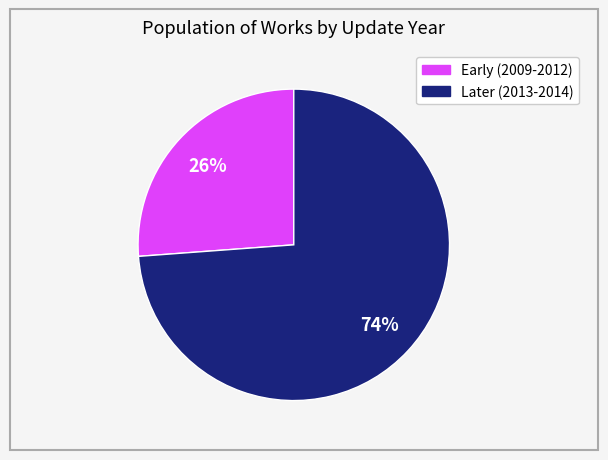

Count the number of slices in the pie.

2